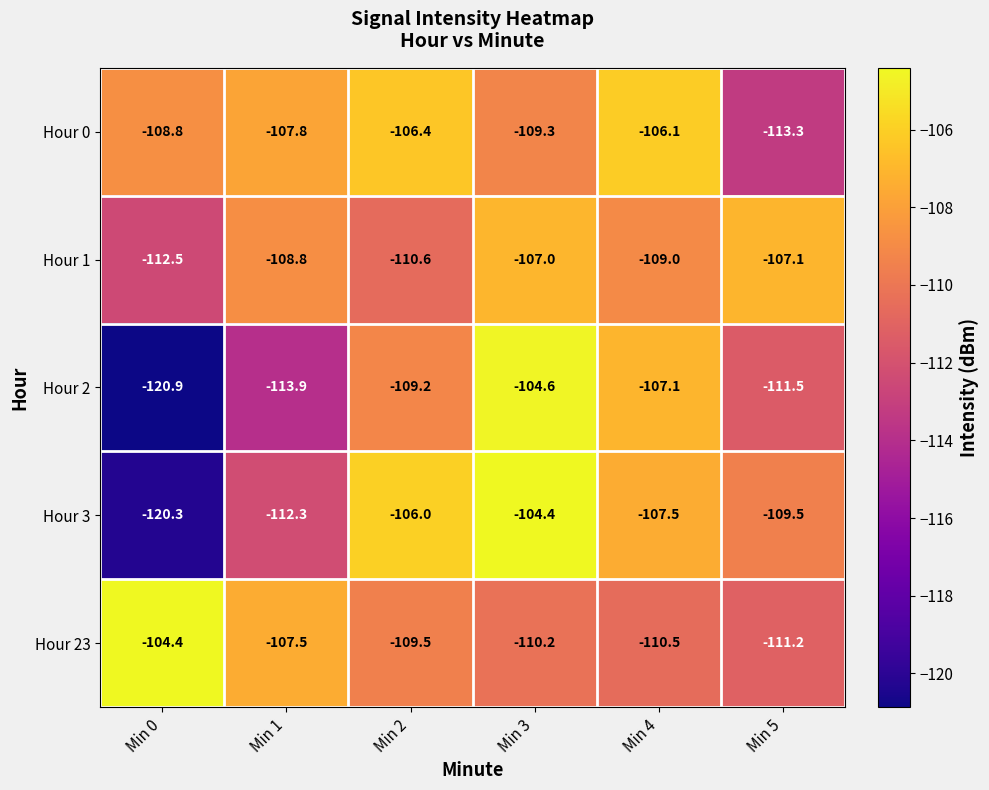

What is the difference between the maximum and second lowest values in the Hour 3 series?

7.9